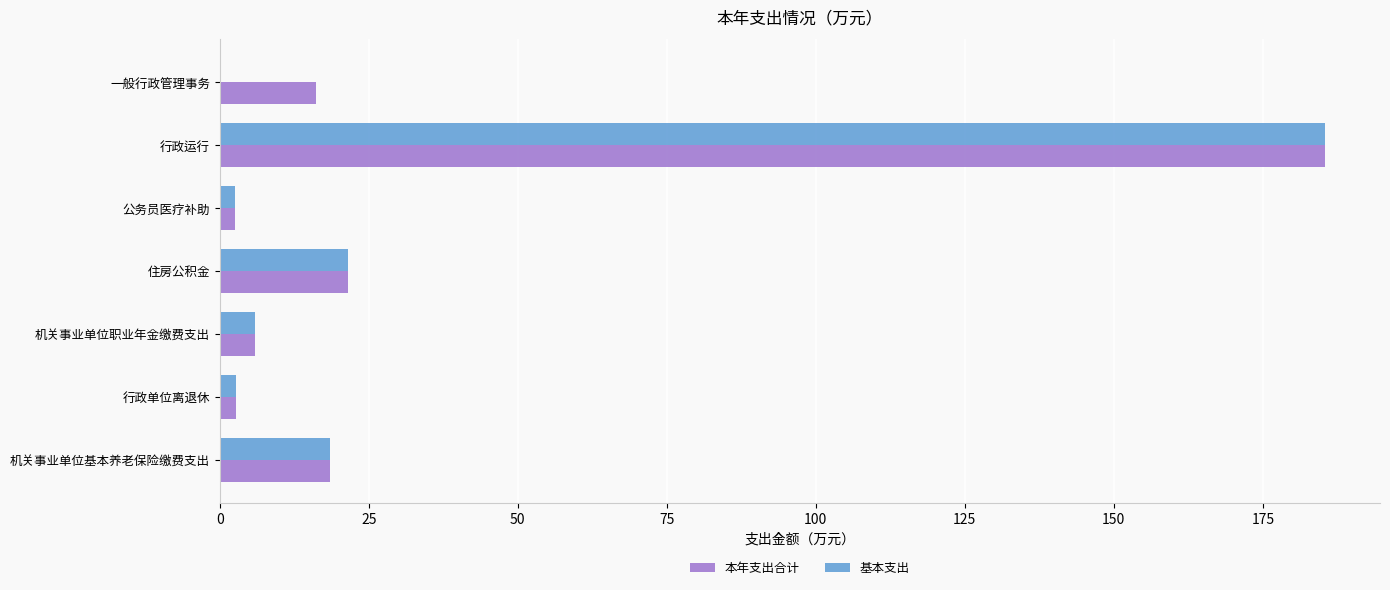

What is the average value of the 基本支出 series?

33.8